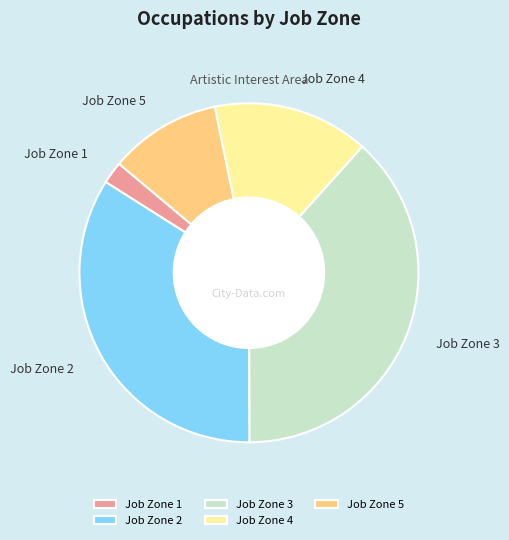

What is the largest slice in the pie chart?

Job Zone 3